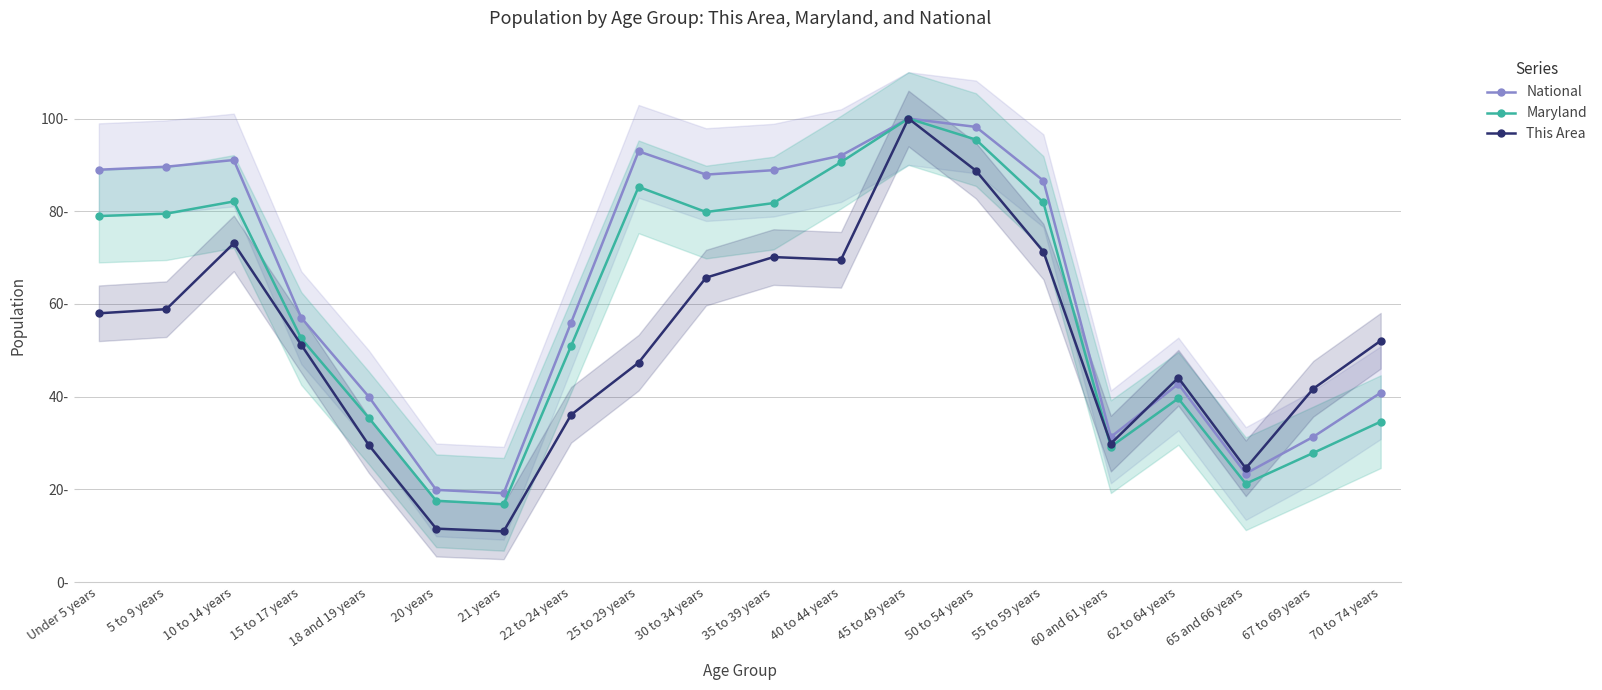

What is the approximate value of This Area at 30 to 34 years?

65.7